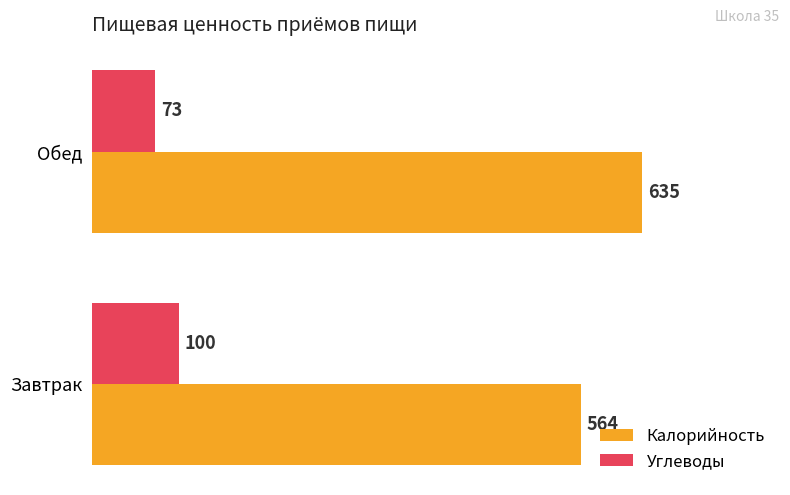

Which series changed the most between Завтрак and Обед?

Калорийность